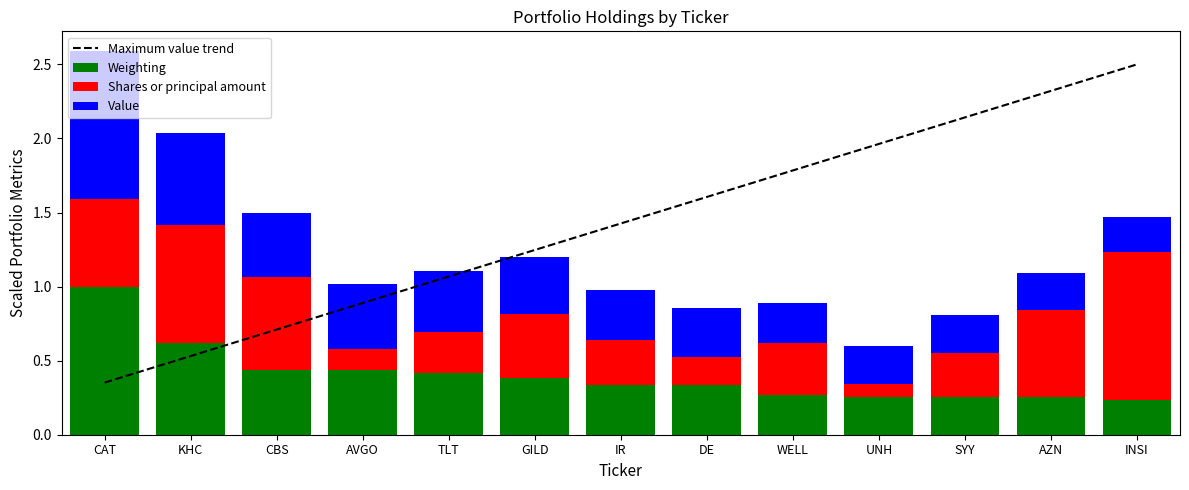

Is the value of Weighting at AZN greater than the value of Value at AZN?

No